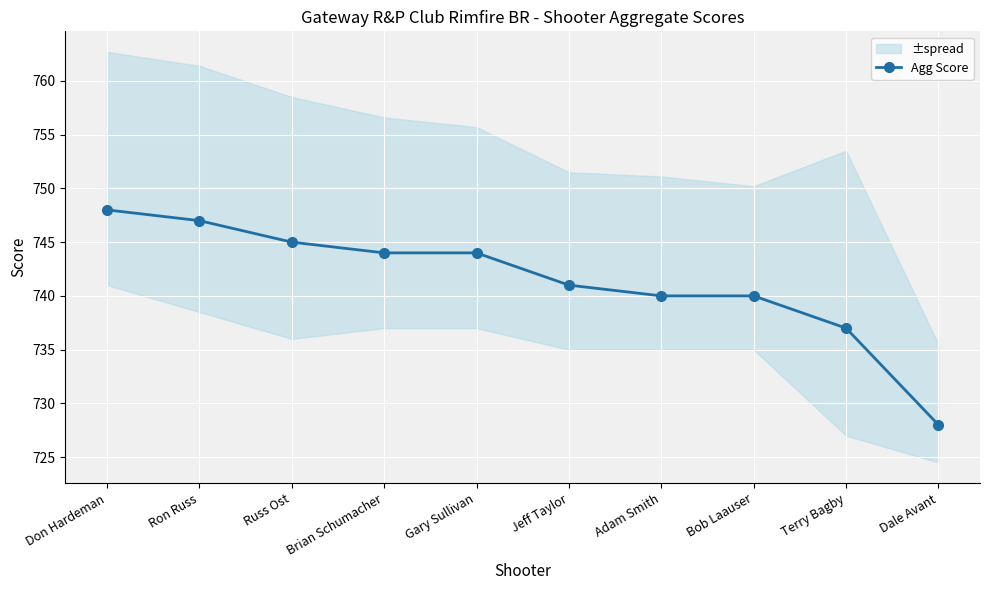

At which label is the value closest to 738?

Terry Bagby